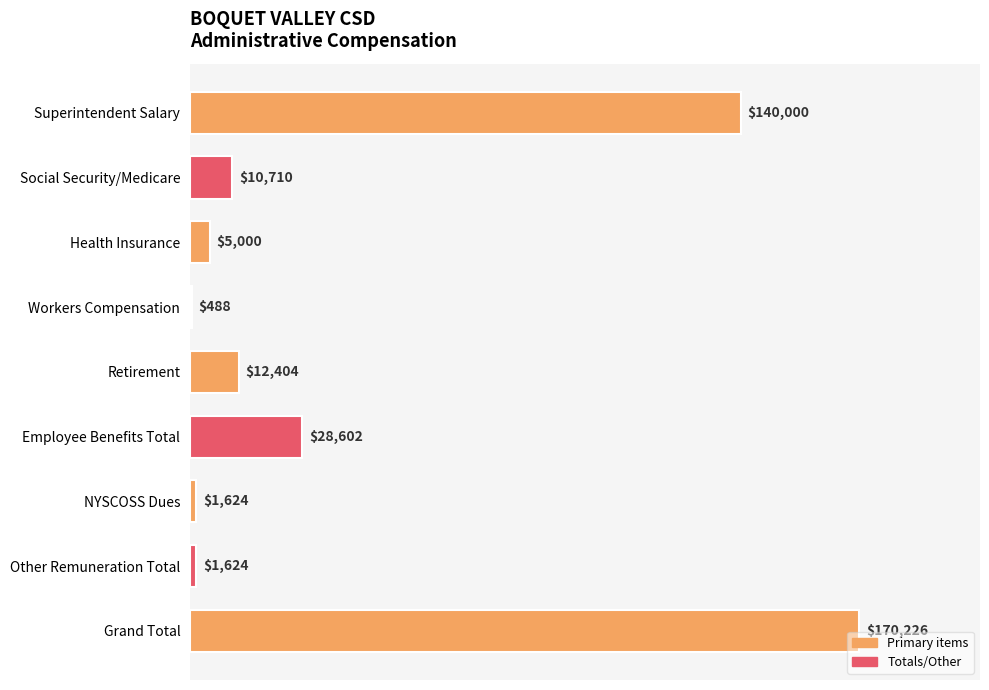

What is the change in value from Superintendent Salary to Workers Compensation?

-139512